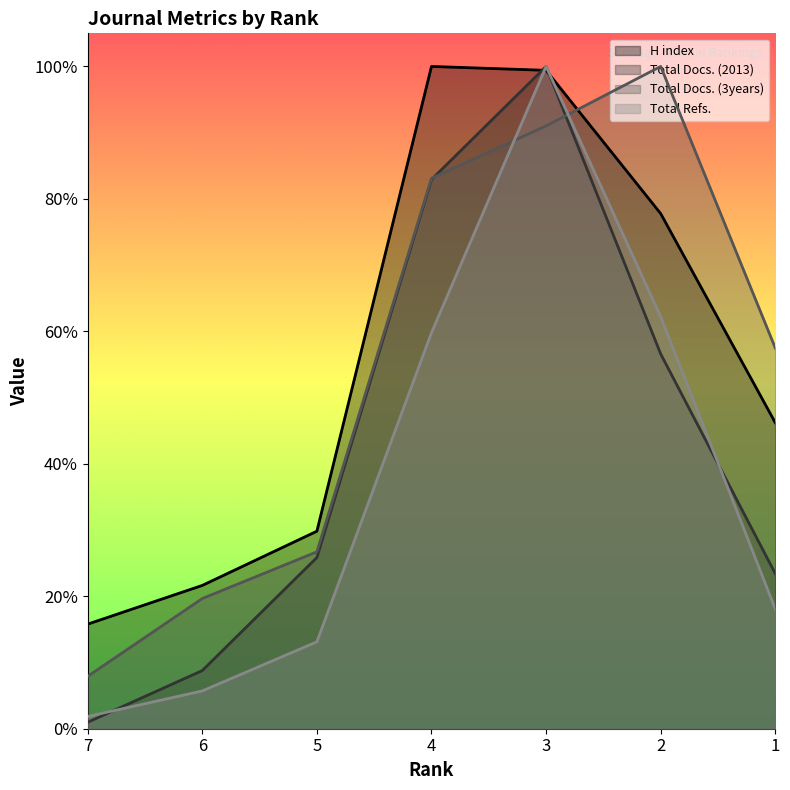

Is it true that Total Refs. equals 0.0 at 7?

True